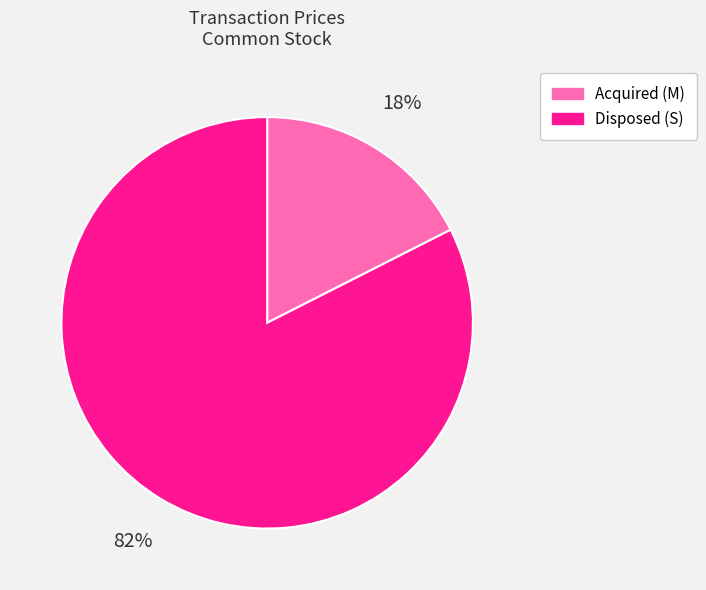

What is the largest slice in the pie chart?

Disposed (S)